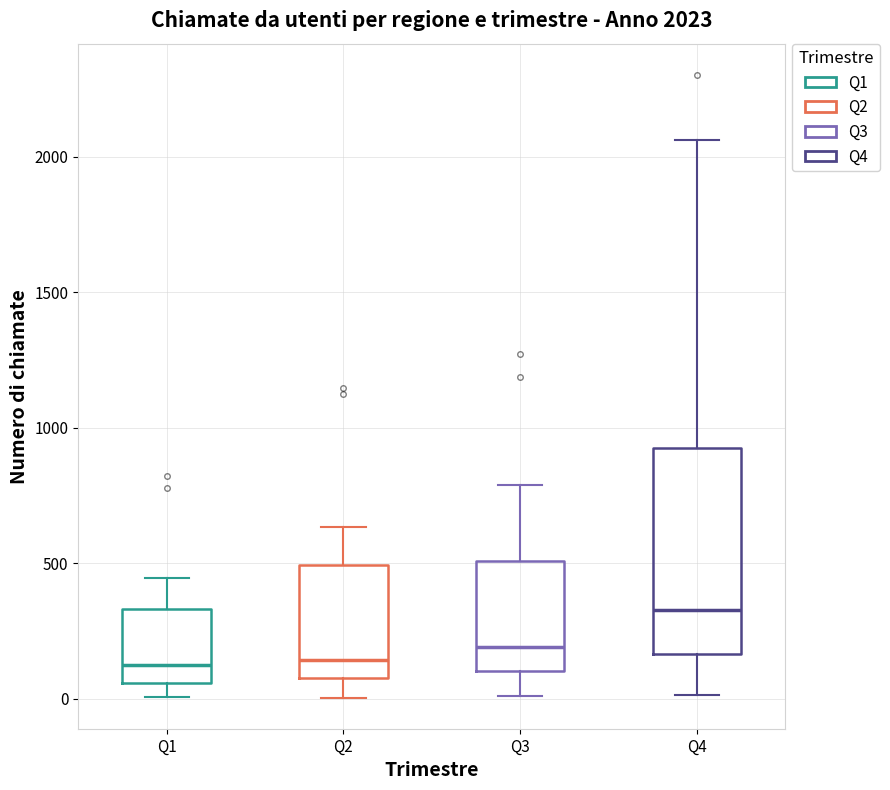

Which box's median line is the highest?

Q4